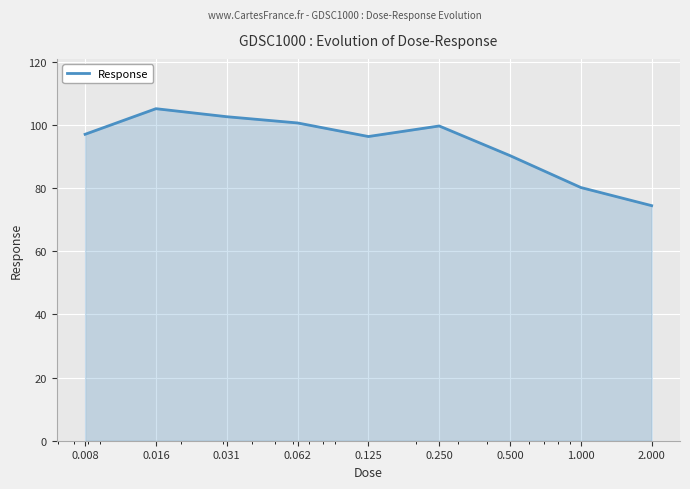

What is the smallest value displayed?

74.4